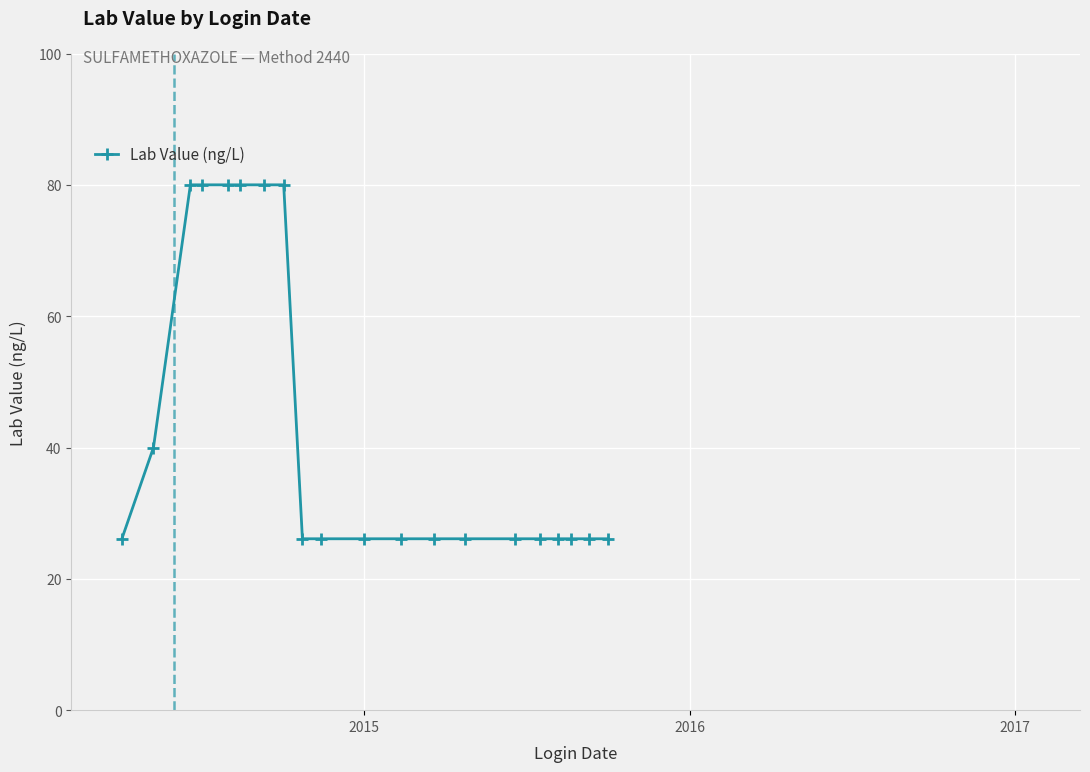

How many categories are shown in the chart?

20